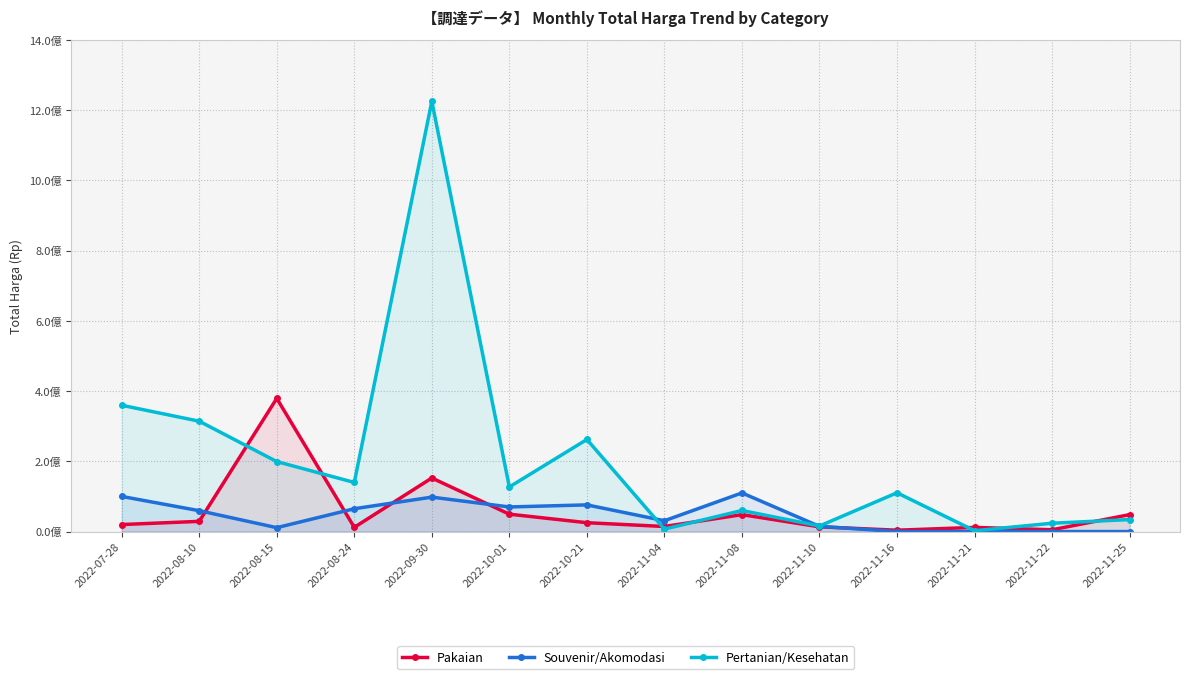

What is the spread (max minus min) of values at 2022-11-08?

61860000